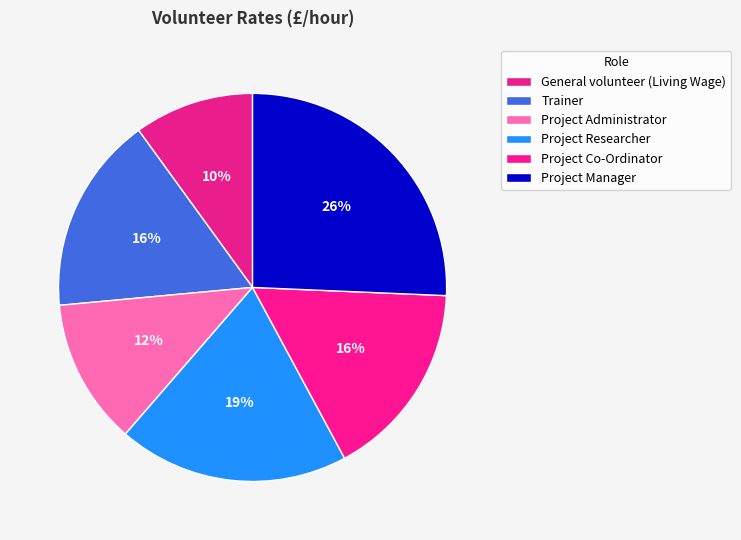

What is the total percentage of Project Researcher and Project Manager?

44.9%